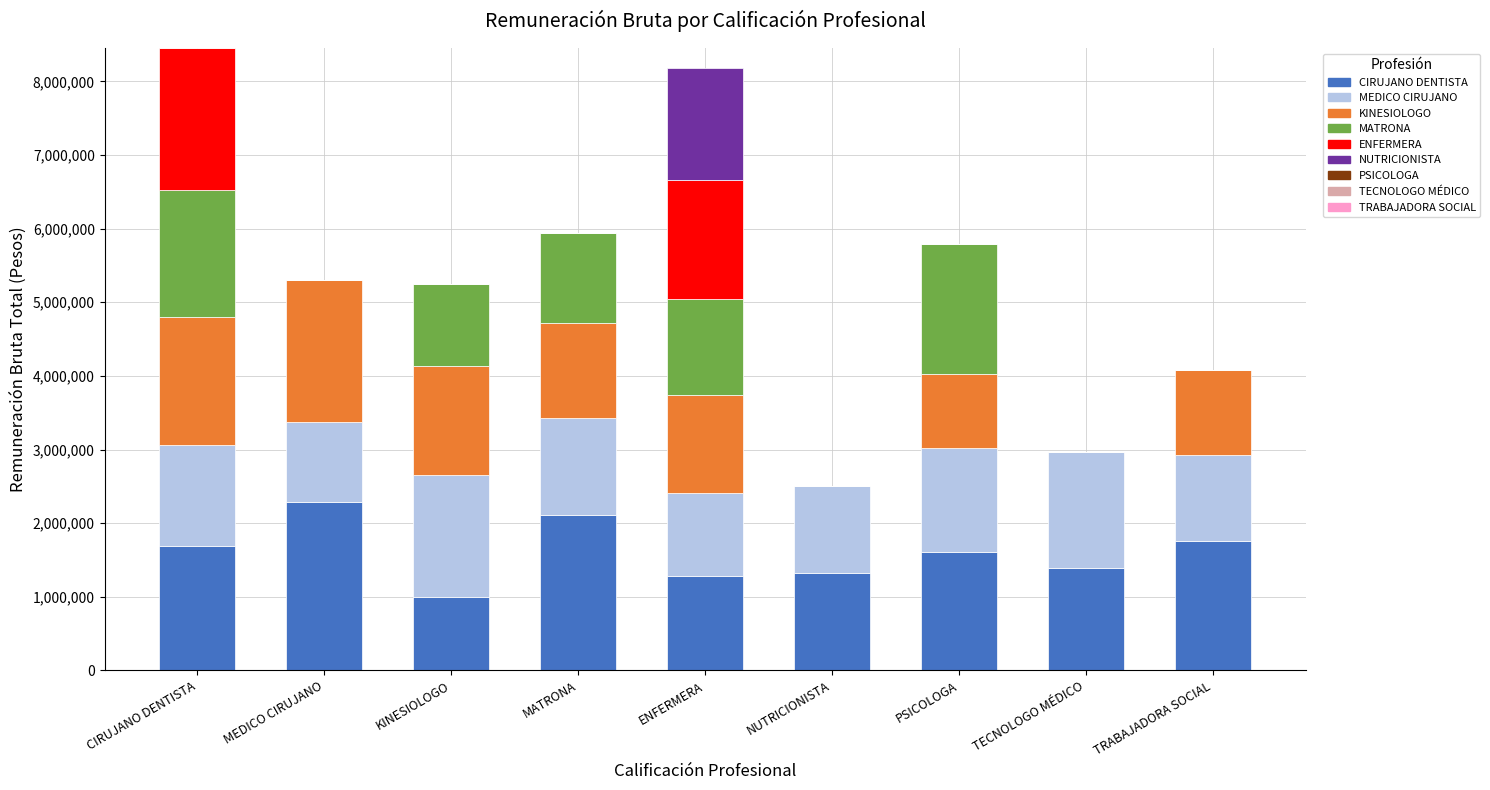

What is the total value across all series at TECNOLOGO MÉDICO?

2972472